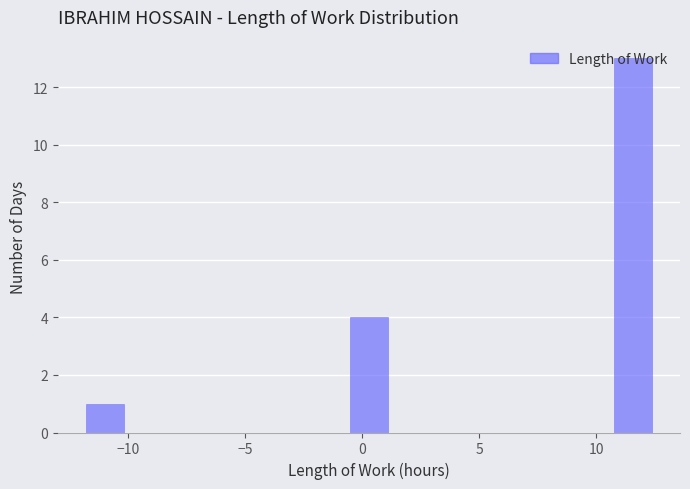

Around what value on the x-axis is the tallest bar? Give the approximate position of its centre, as read against the axis.

11.5